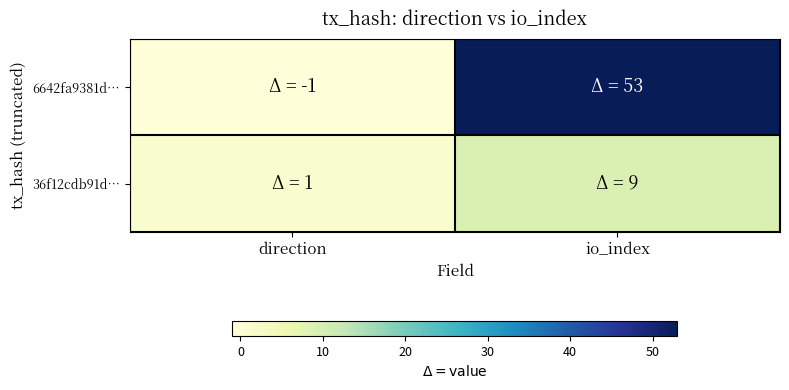

What is the difference between the highest and lowest values at direction?

2